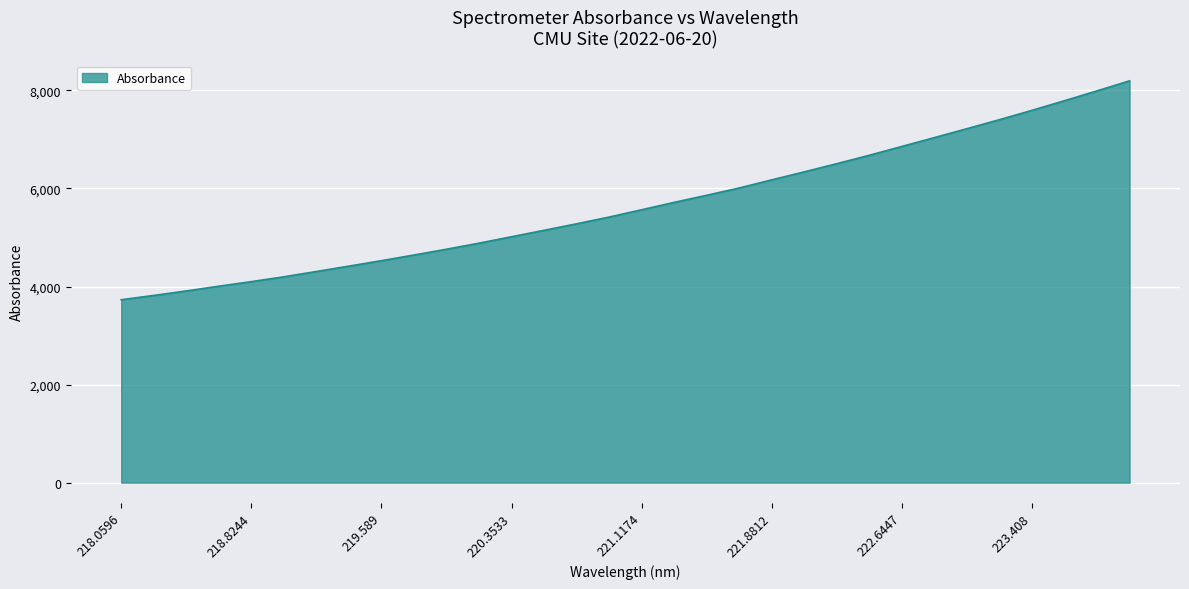

What is the smallest value displayed?

3730.7